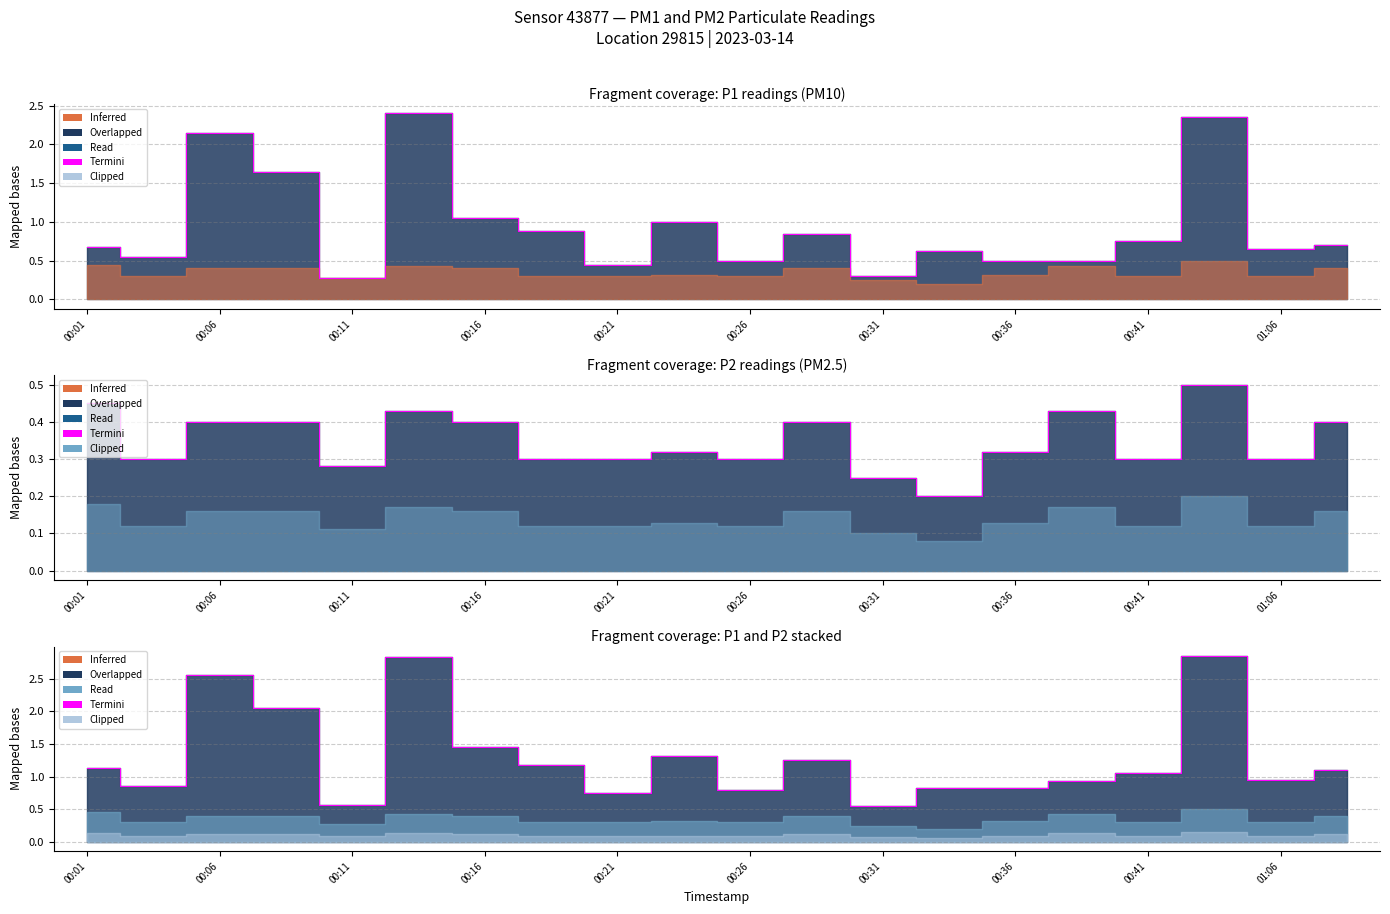

How many interior local peaks (higher than both neighbors) does the data have?

6